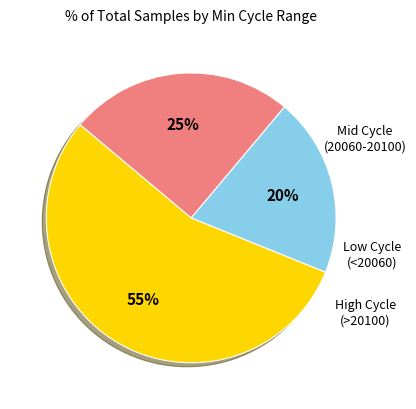

To the nearest percent, what is the average slice percentage?

33%